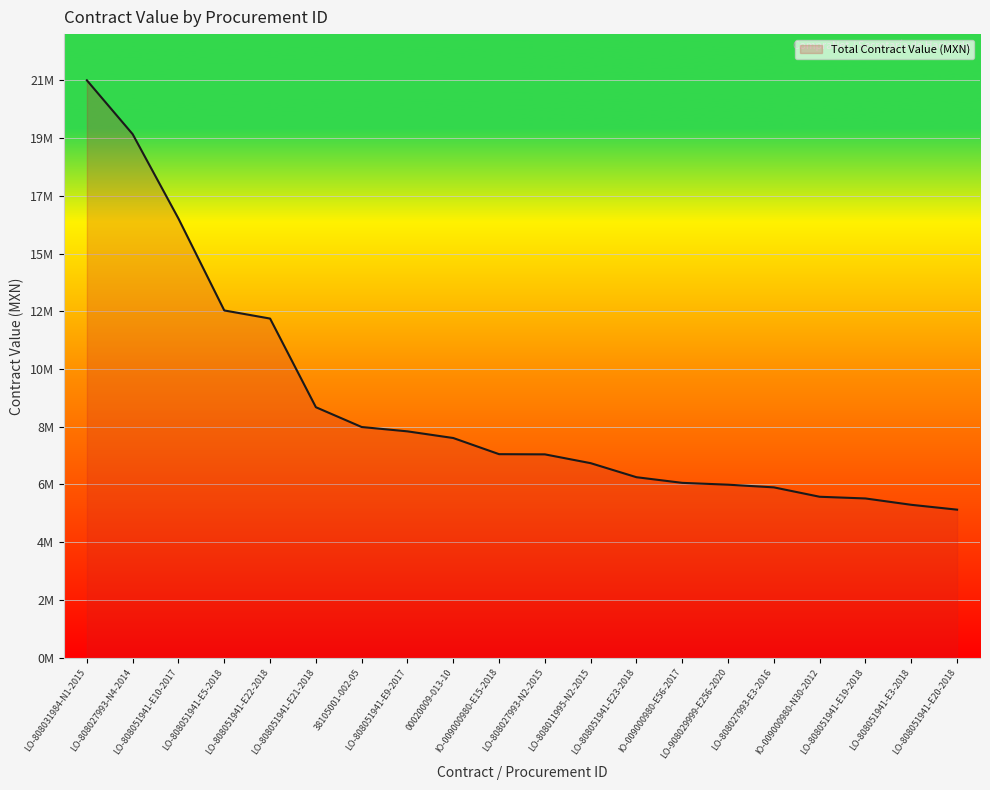

Between IO-009000980-N30-2012 and LO-808027993-E3-2016, which is larger?

LO-808027993-E3-2016